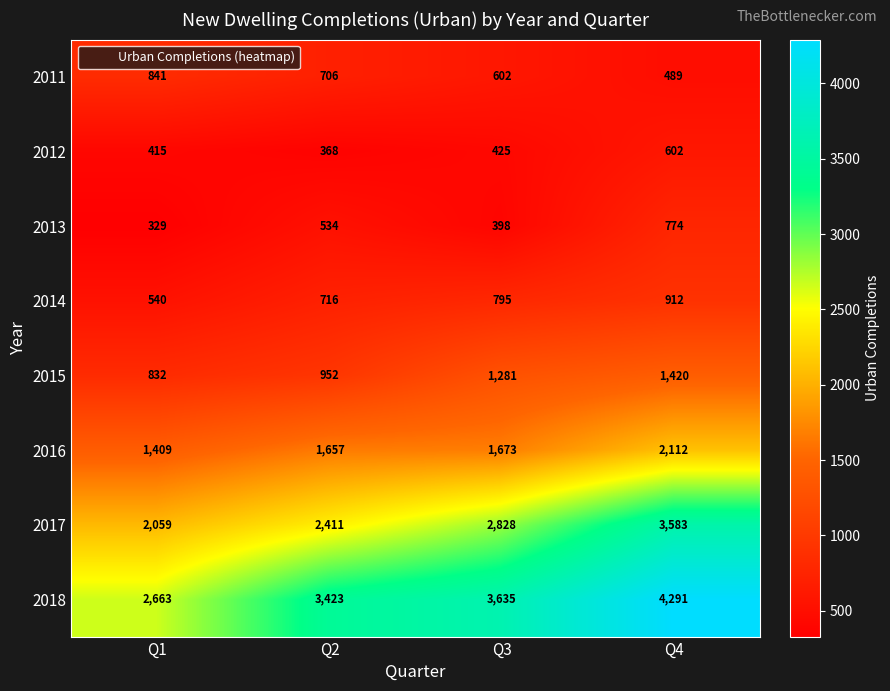

The value of 2013 at Q1 is 329. True or false?

True